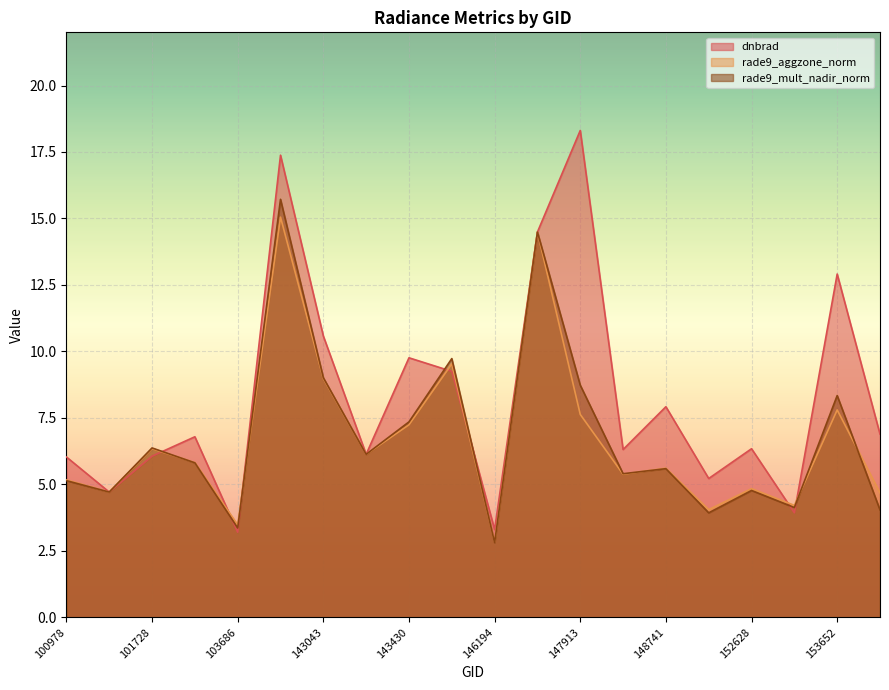

At which category is the sum across all series the highest?

141279